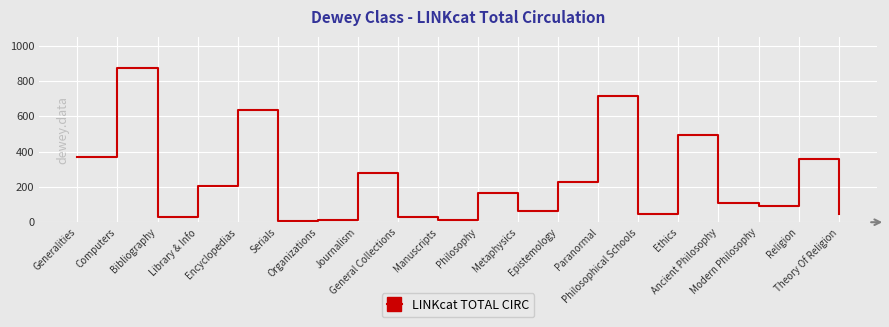

Approximately how many times larger is the value at Serials compared to Philosophical Schools?

0.2